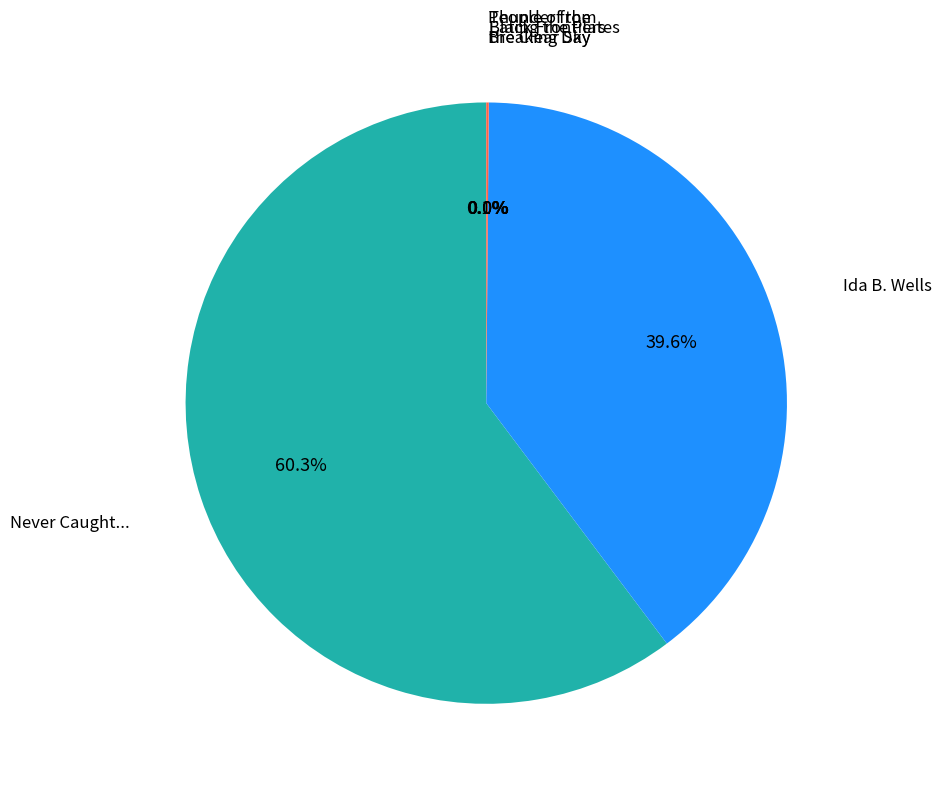

Does any single category account for the majority?

Yes